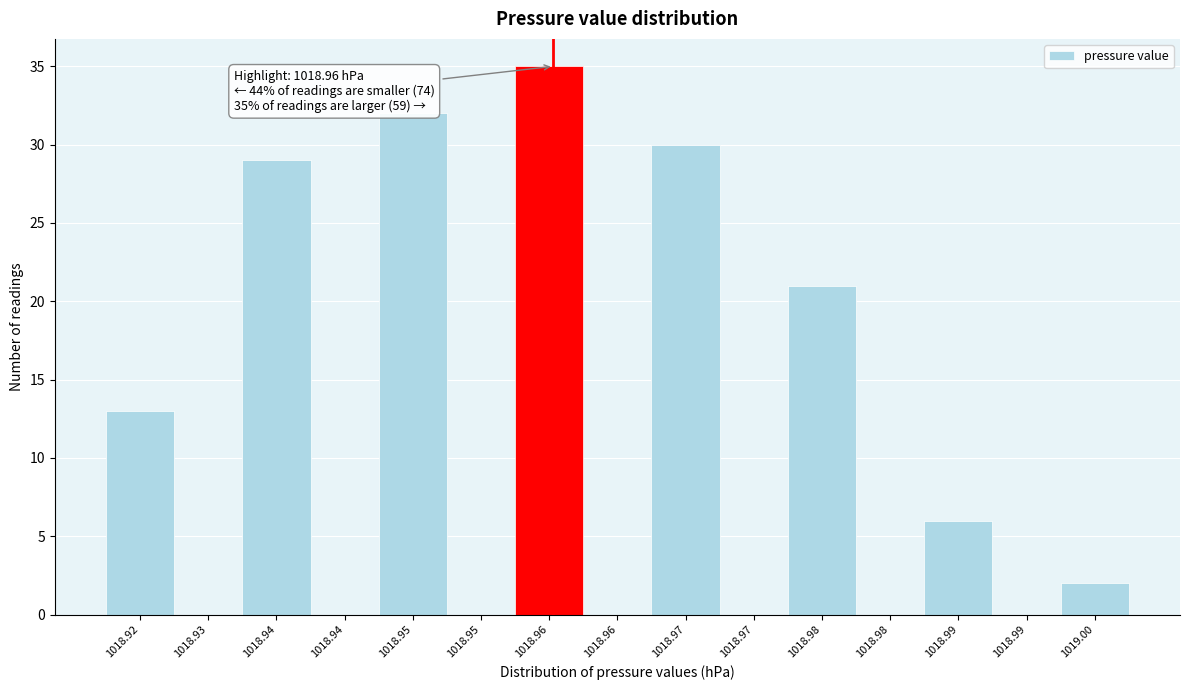

Count the number of data series in this chart.

1